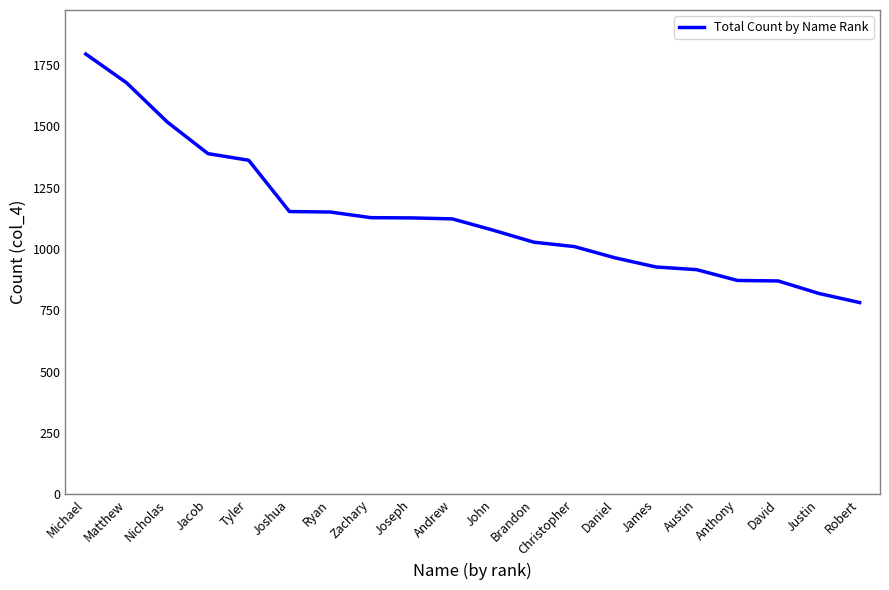

Between John and Austin, which is larger?

John